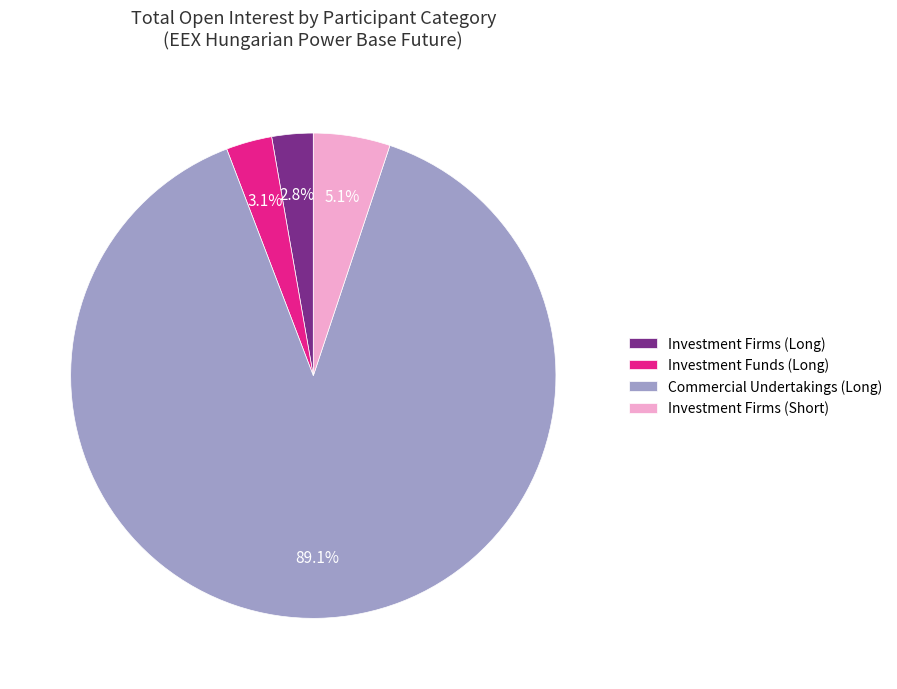

Is there a majority slice in this chart?

Yes